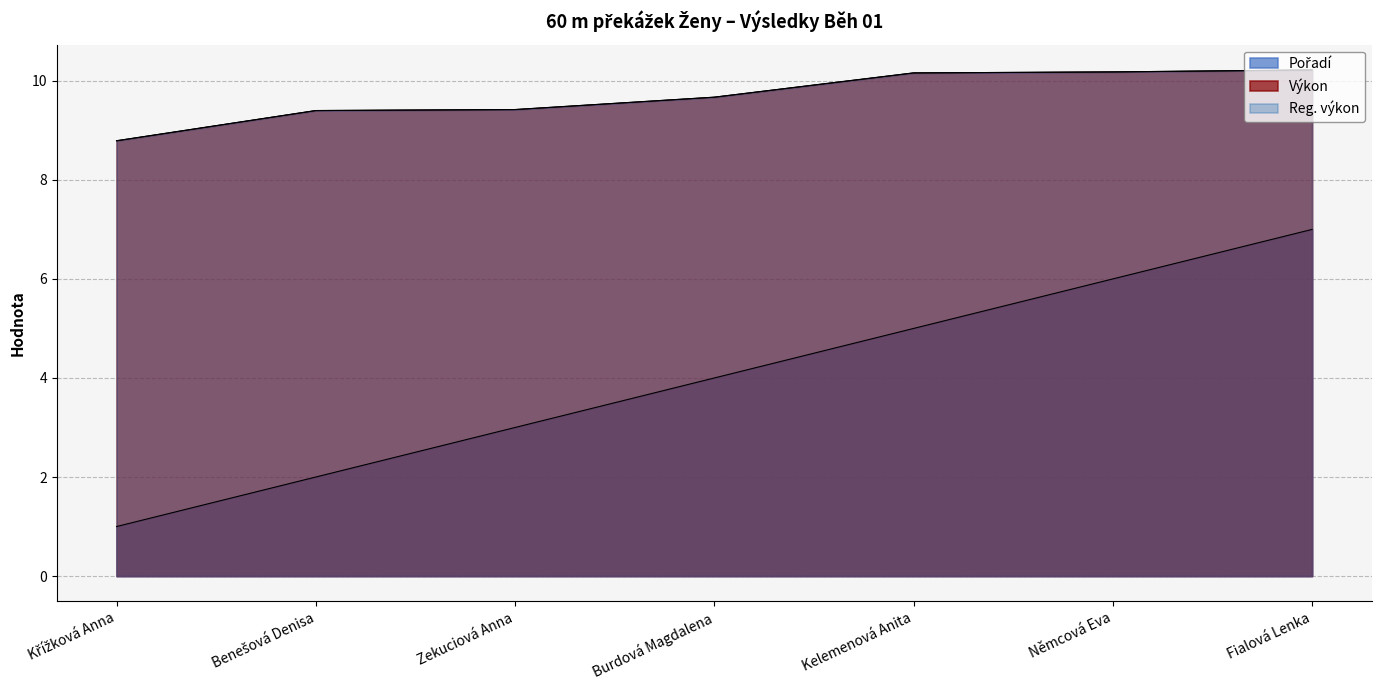

Read the Výkon value at Benešová Denisa.

9.4